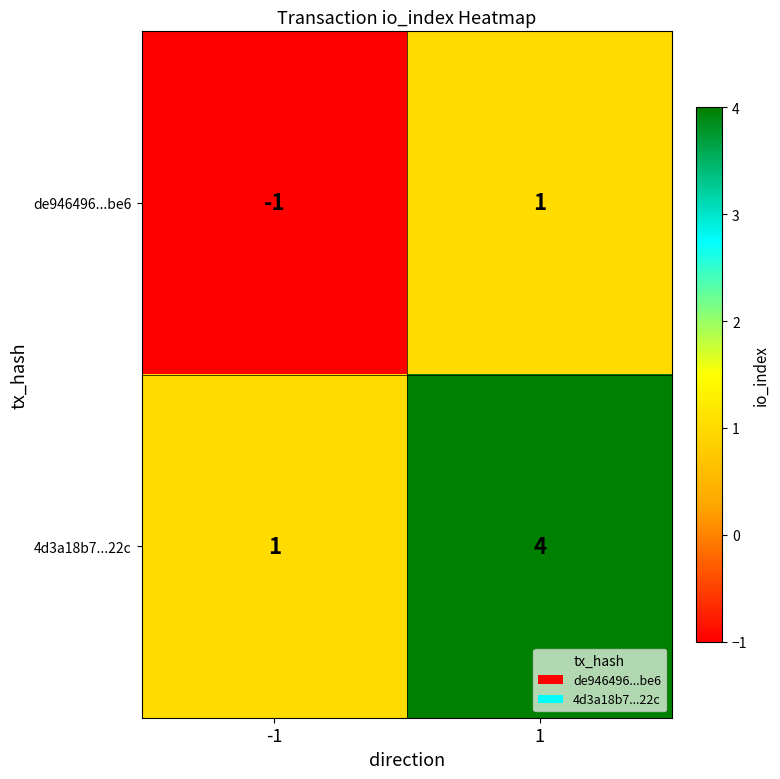

Rank the categories by 4d3a18b7...22c value from lowest to highest.

-1, 1